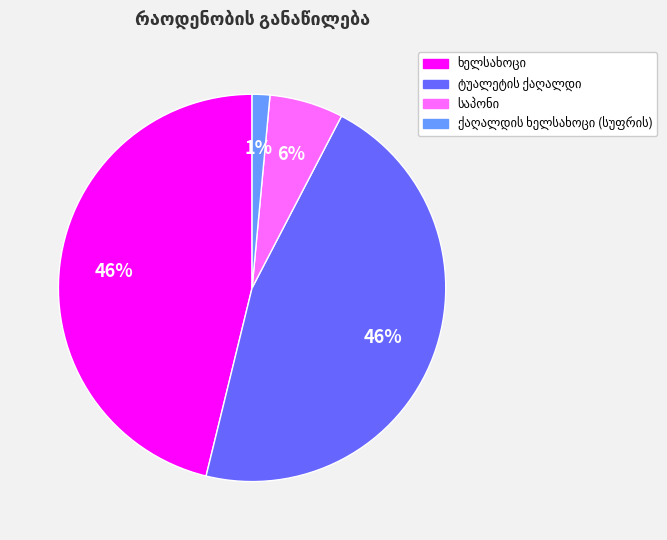

To the nearest percent, what is the average slice percentage?

25%